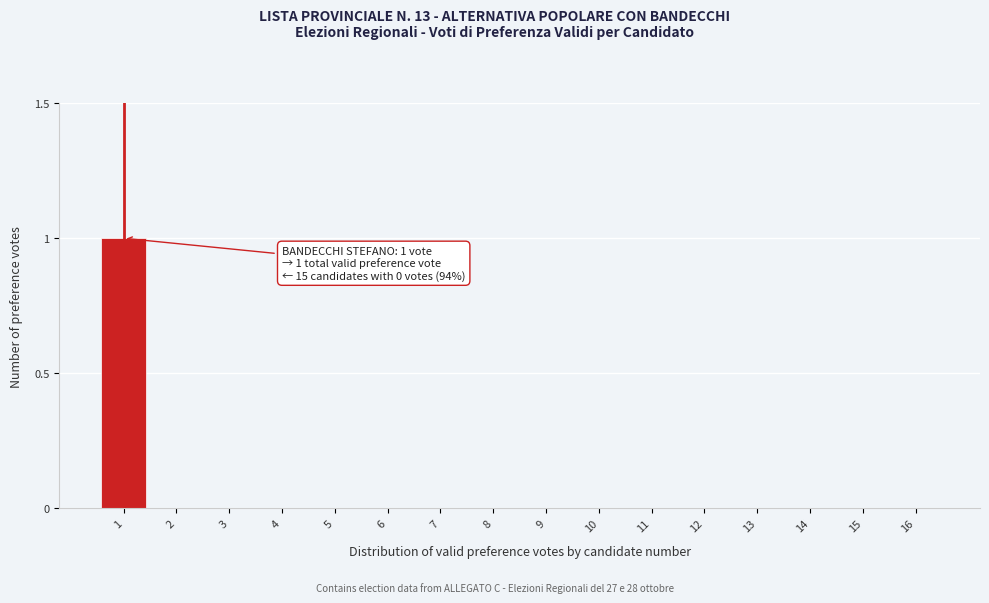

Reading left to right, list all the values displayed in this chart.

1=1	2=0	3=0	4=0	5=0	6=0	7=0	8=0	9=0	10=0	11=0	12=0	13=0	14=0	15=0	16=0